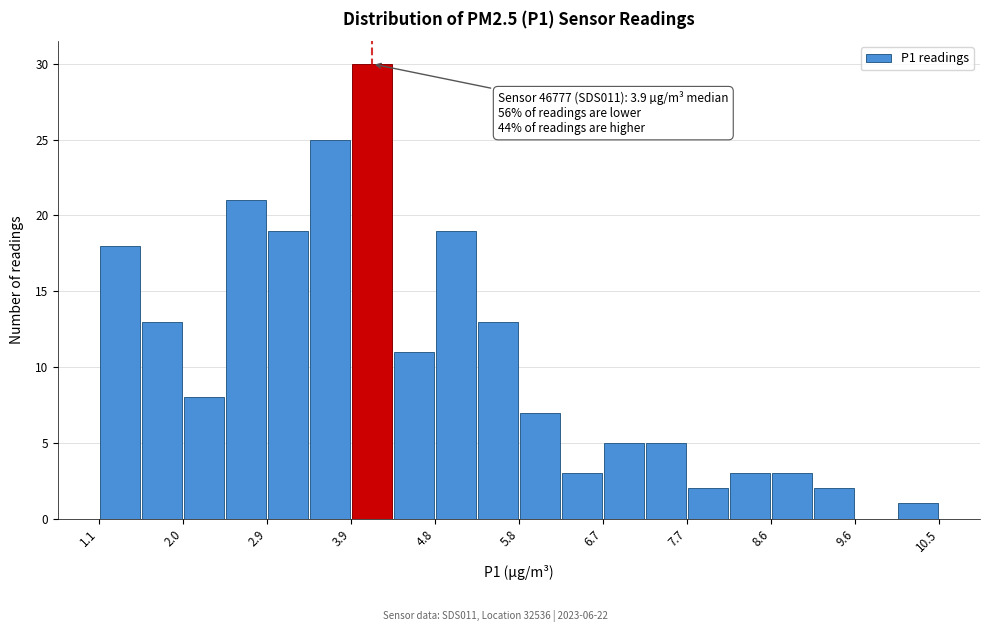

Over which range of the x-axis is the bar tallest?

3.9 to 4.4